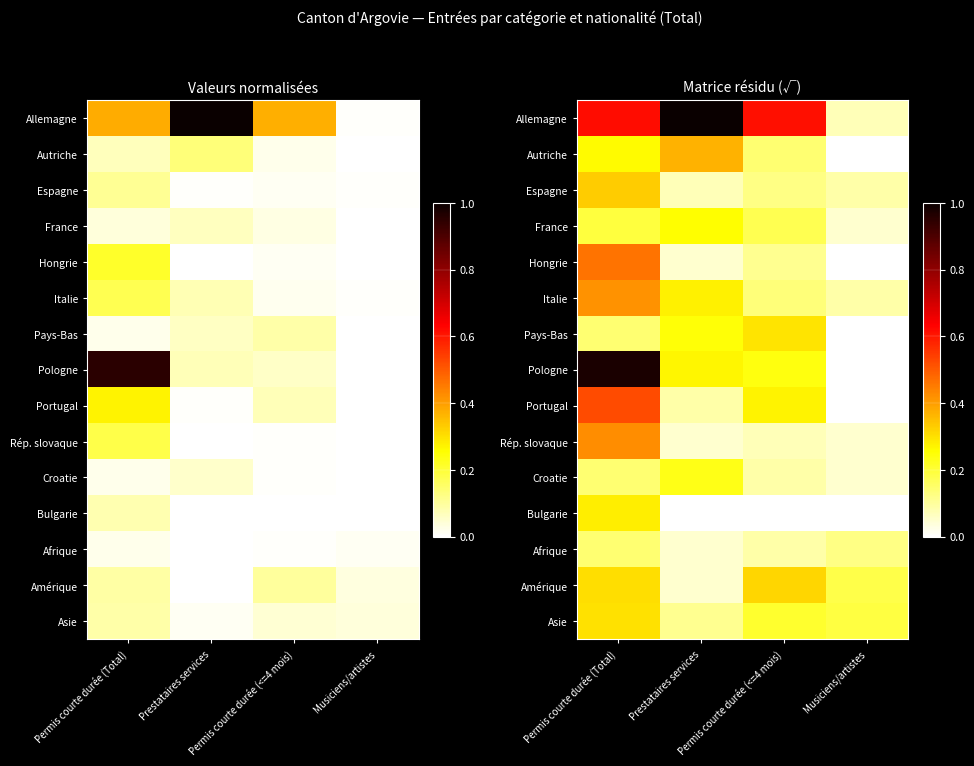

The Asie series shows 0.2 at Prestataires services. True or false?

False